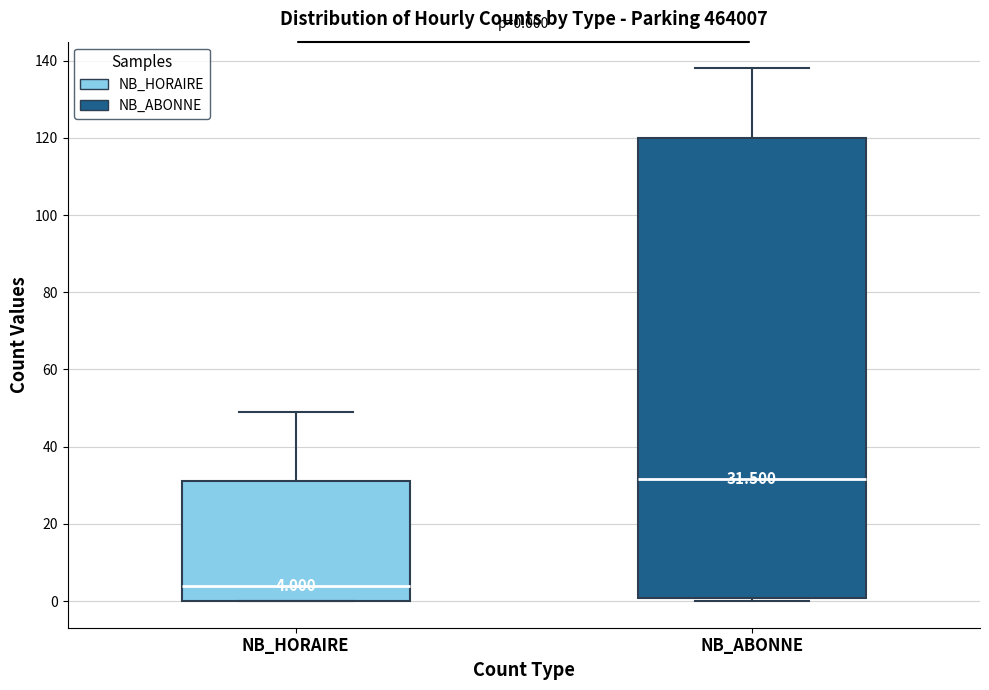

Which box's median line is the lowest?

NB_HORAIRE